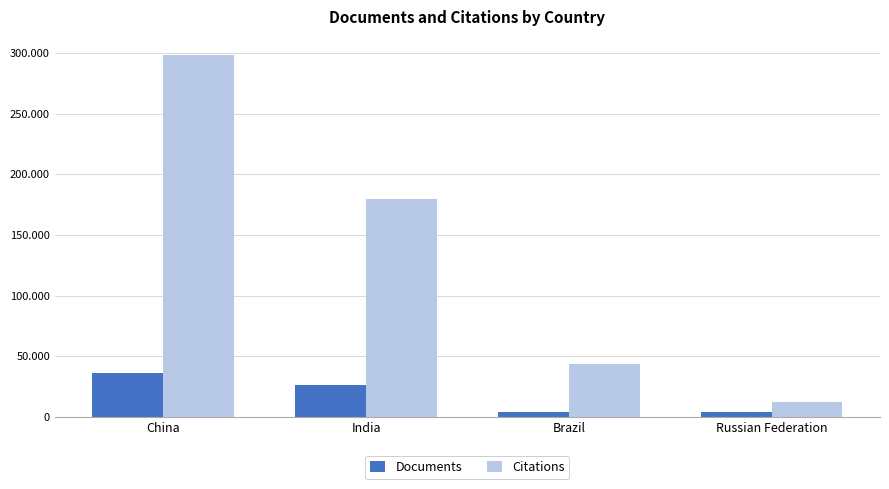

Count the Citations values in the range 43571 to 298336.

3